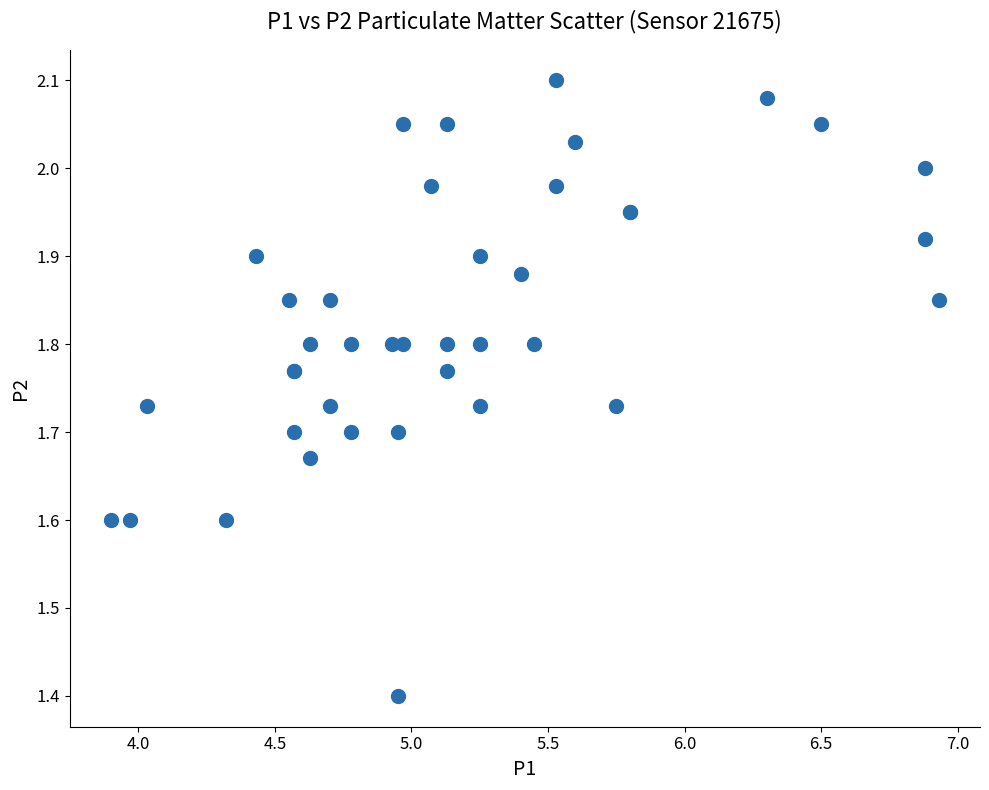

What Y value in the scatter plot is closest to 1?

1.4